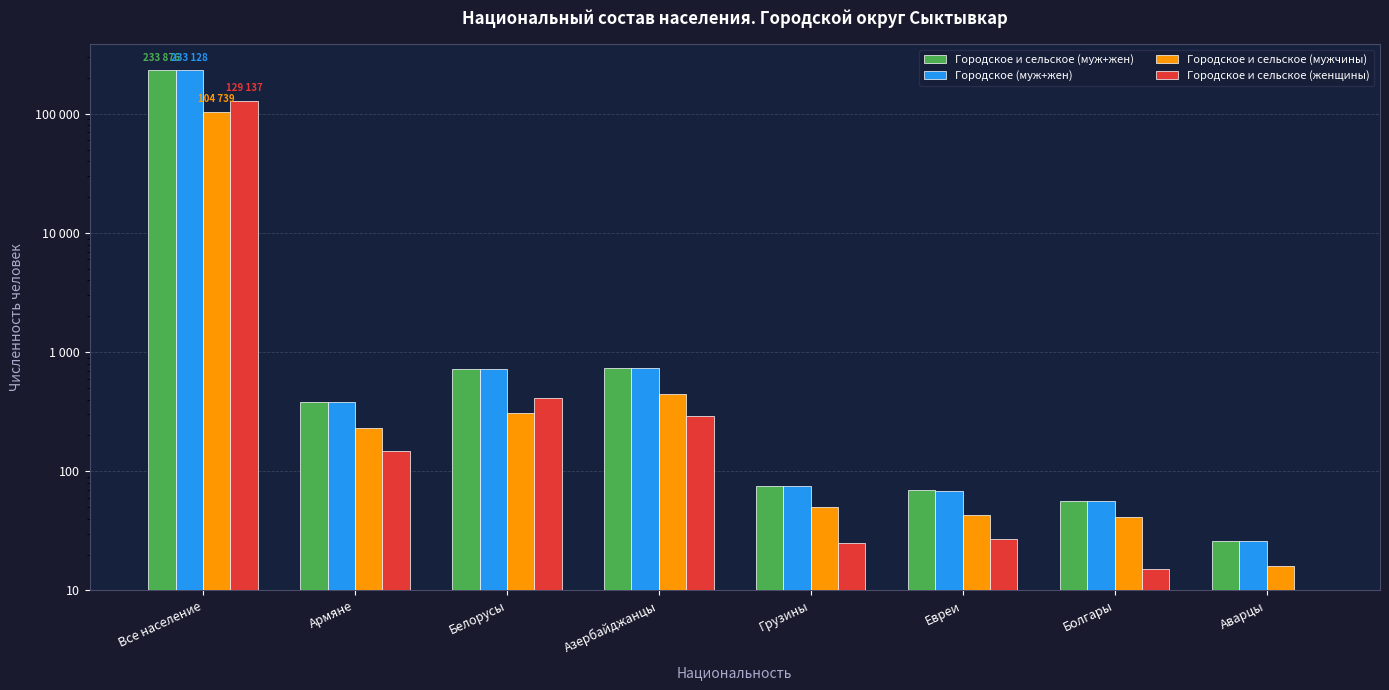

What is the difference between the Городское и сельское (муж+жен) values at Азербайджанцы and Армяне?

358